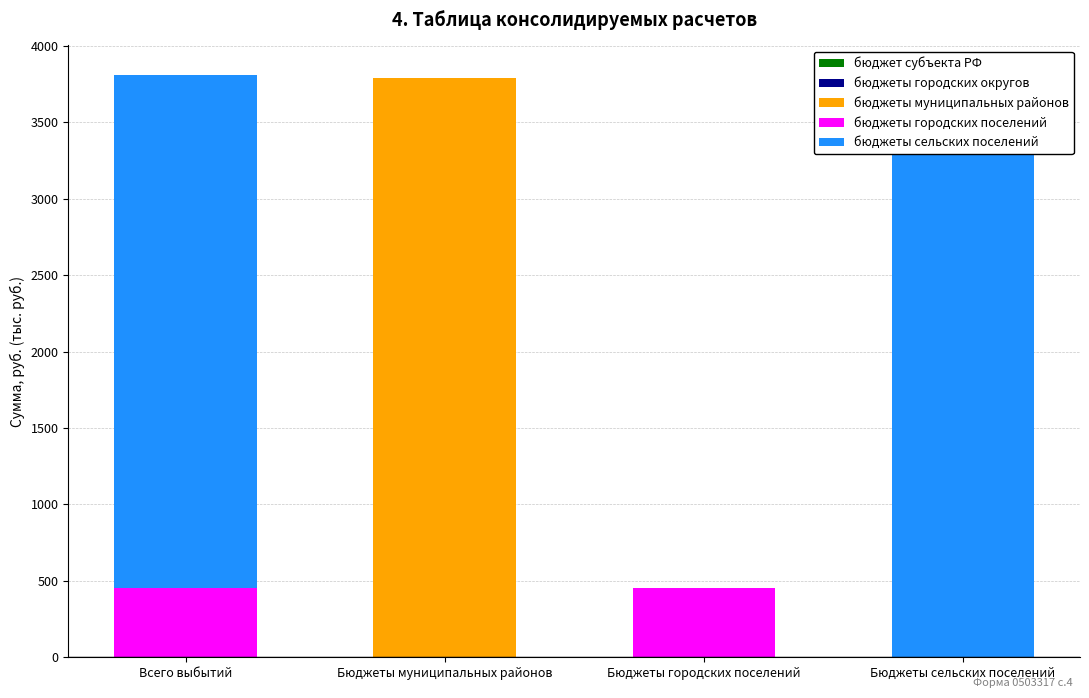

How many values in the бюджеты сельских поселений series exceed 3356?

2